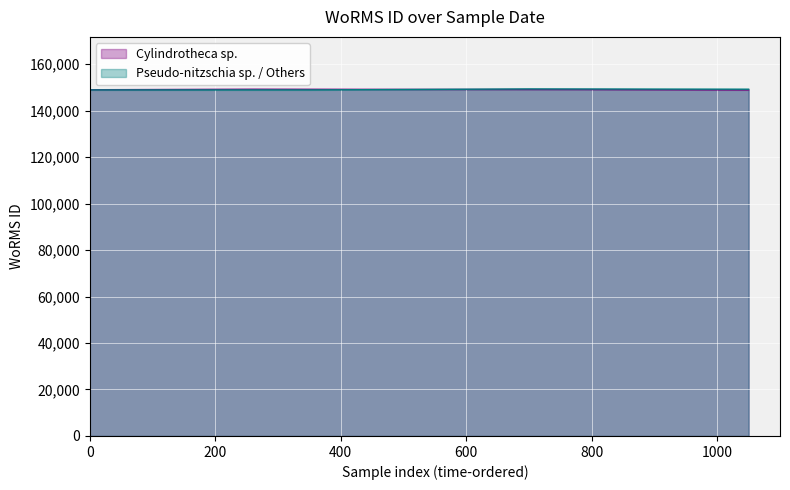

At which label does the data first exceed 149191?

400